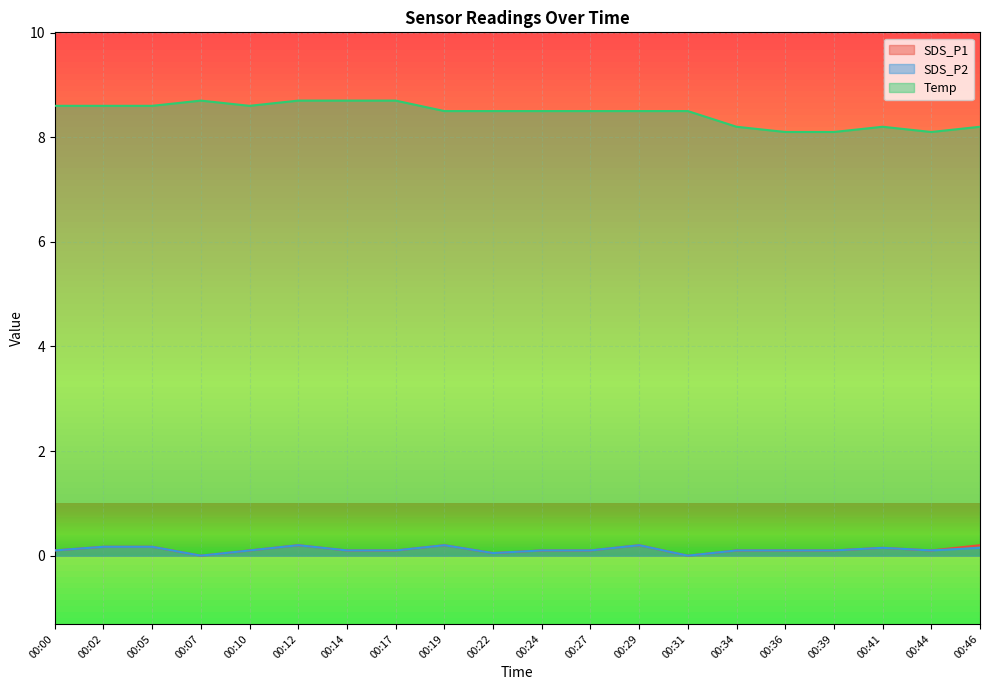

Reading left to right, what are all the values shown in this chart?

SDS_P1: 0.1	0.2	0.2	0.0	0.1	0.2	0.1	0.1	0.2	0.1	0.1	0.1	0.2	0.0	0.1	0.1	0.1	0.1	0.1	0.2
SDS_P2: 0.1	0.2	0.2	0.0	0.1	0.2	0.1	0.1	0.2	0.1	0.1	0.1	0.2	0.0	0.1	0.1	0.1	0.1	0.1	0.1
Temp: 8.6	8.6	8.6	8.7	8.6	8.7	8.7	8.7	8.5	8.5	8.5	8.5	8.5	8.5	8.2	8.1	8.1	8.2	8.1	8.2